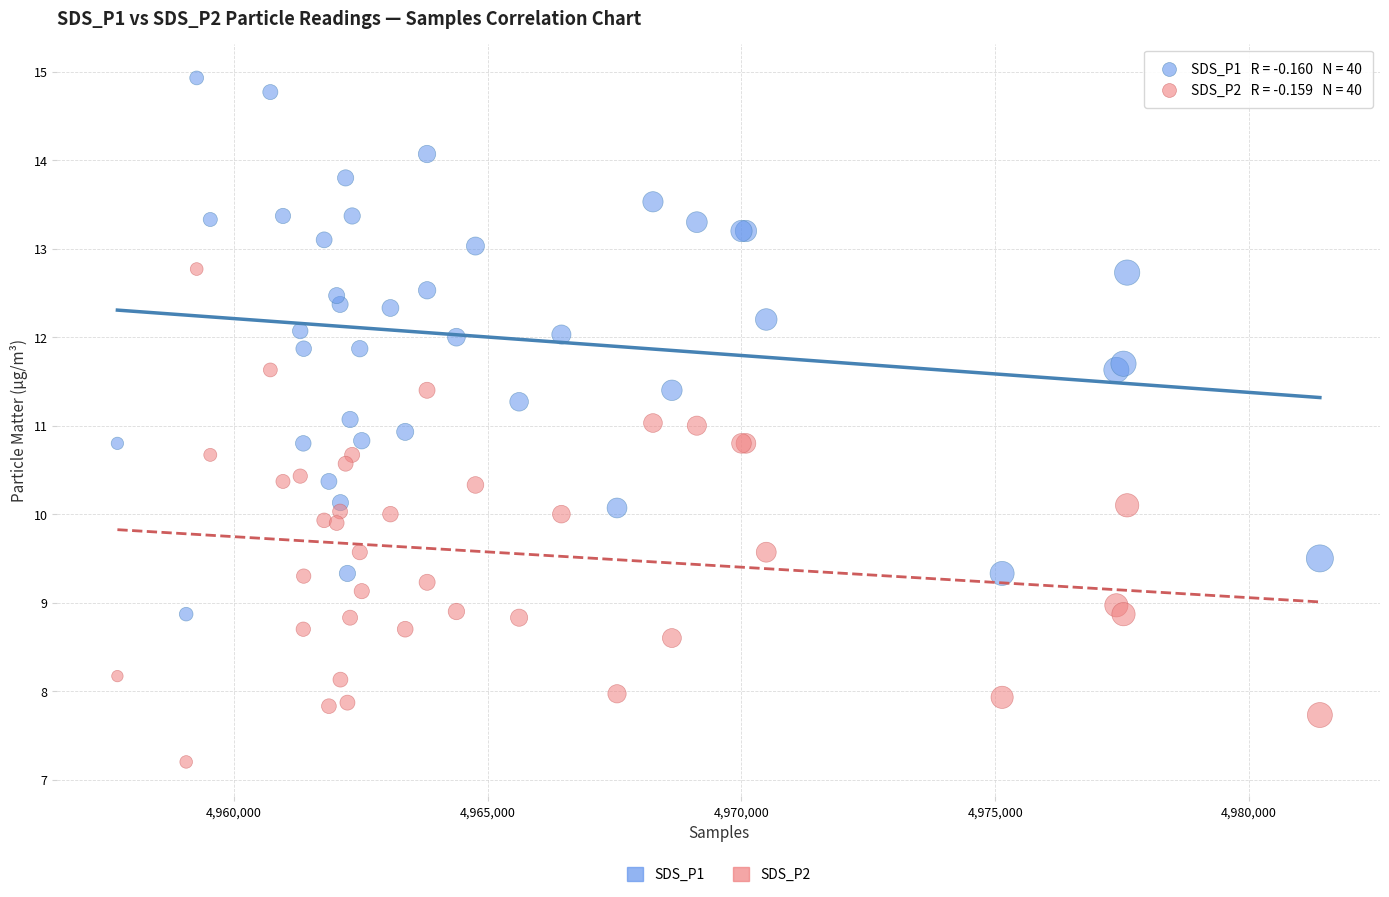

Which series has the widest spread of Y values?

SDS_P1